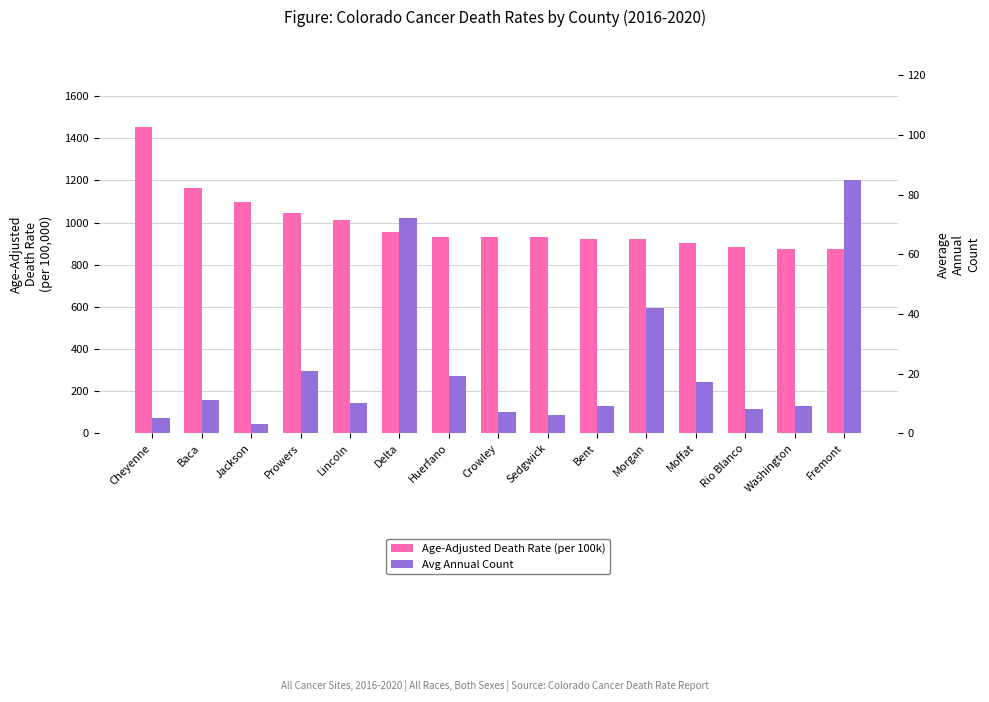

Where does the Age-Adjusted Death Rate series first go above 929?

Cheyenne